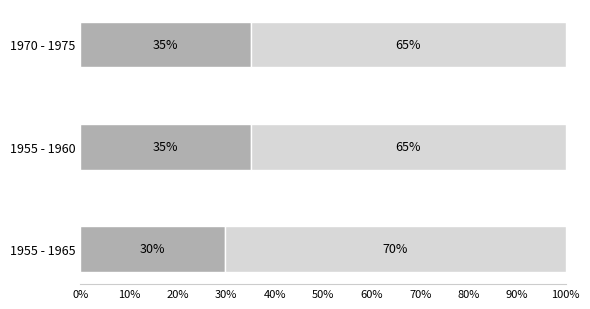

What is the total value across all series at 1955 - 1965?

100.0